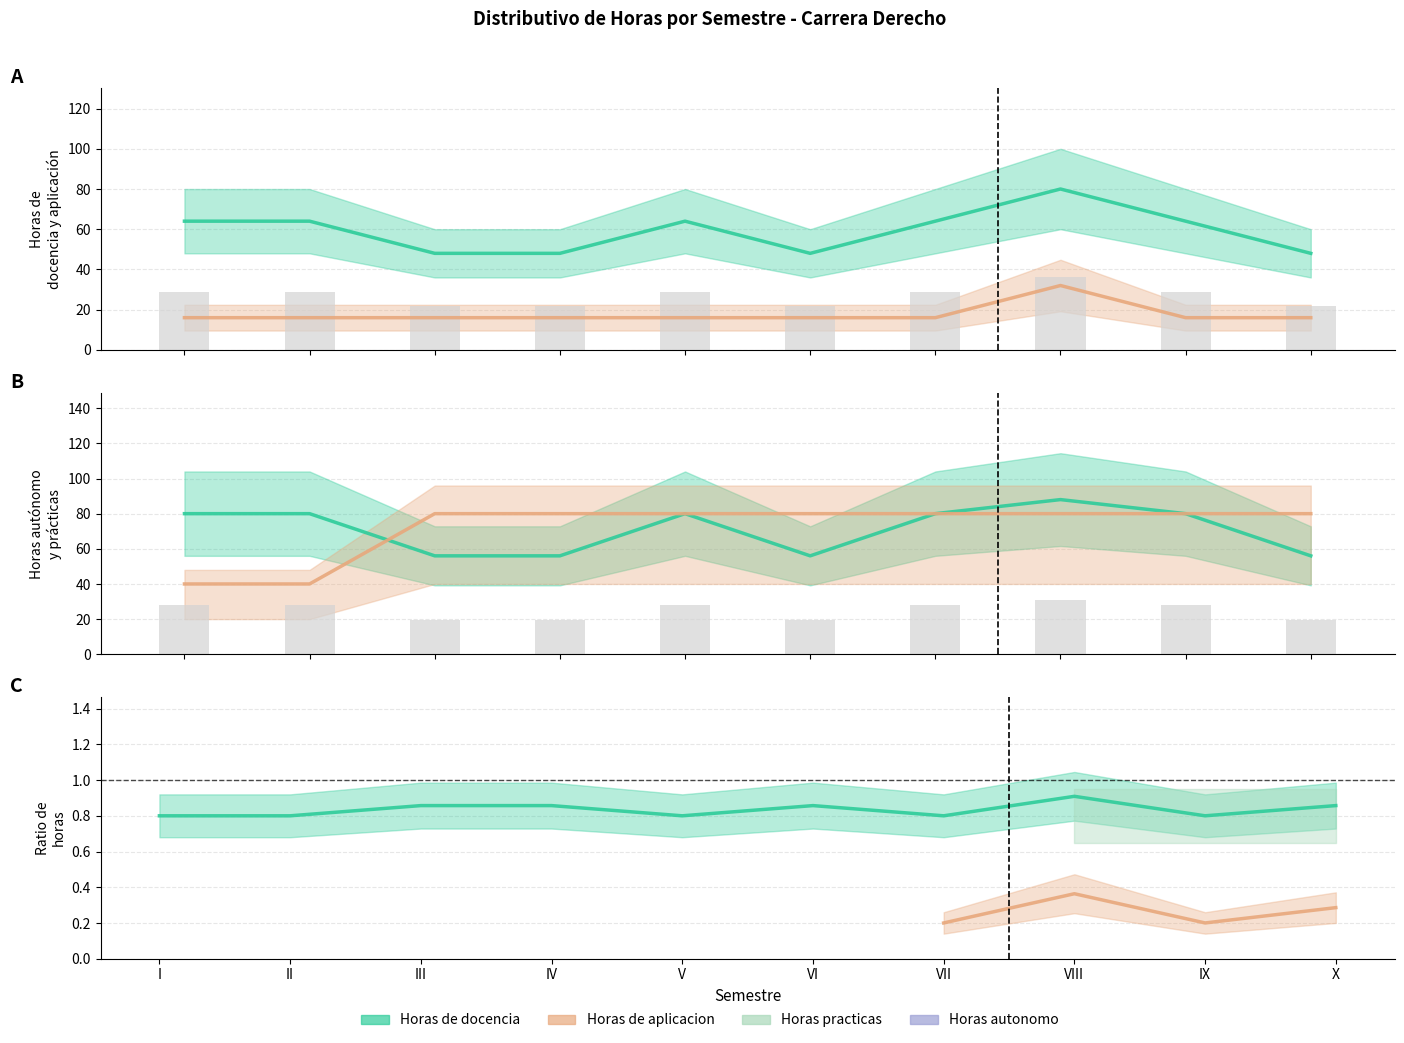

At which category is the sum across all series the highest?

VIII